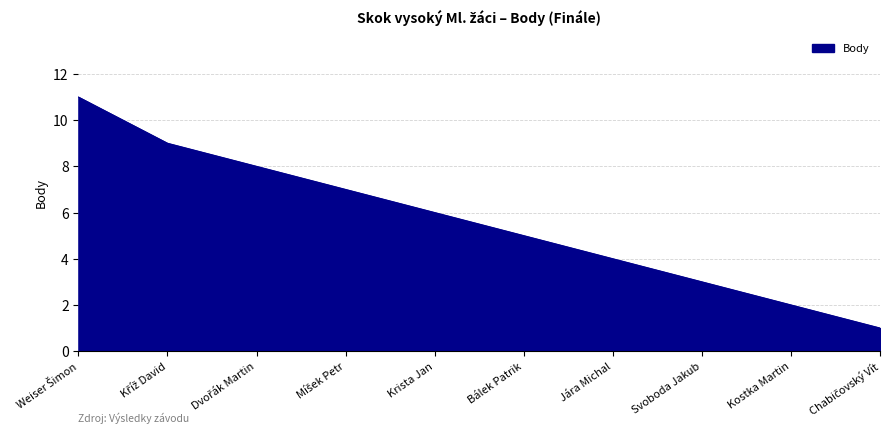

What is the difference between the maximum and minimum values?

10